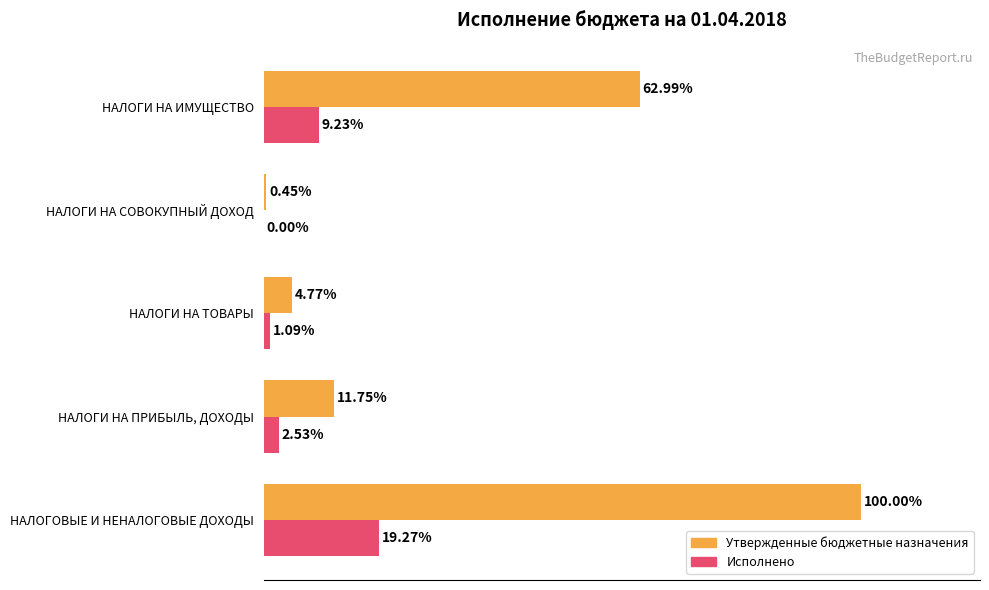

Which category has the highest value across all series?

НАЛОГОВЫЕ И НЕНАЛОГОВЫЕ ДОХОДЫ